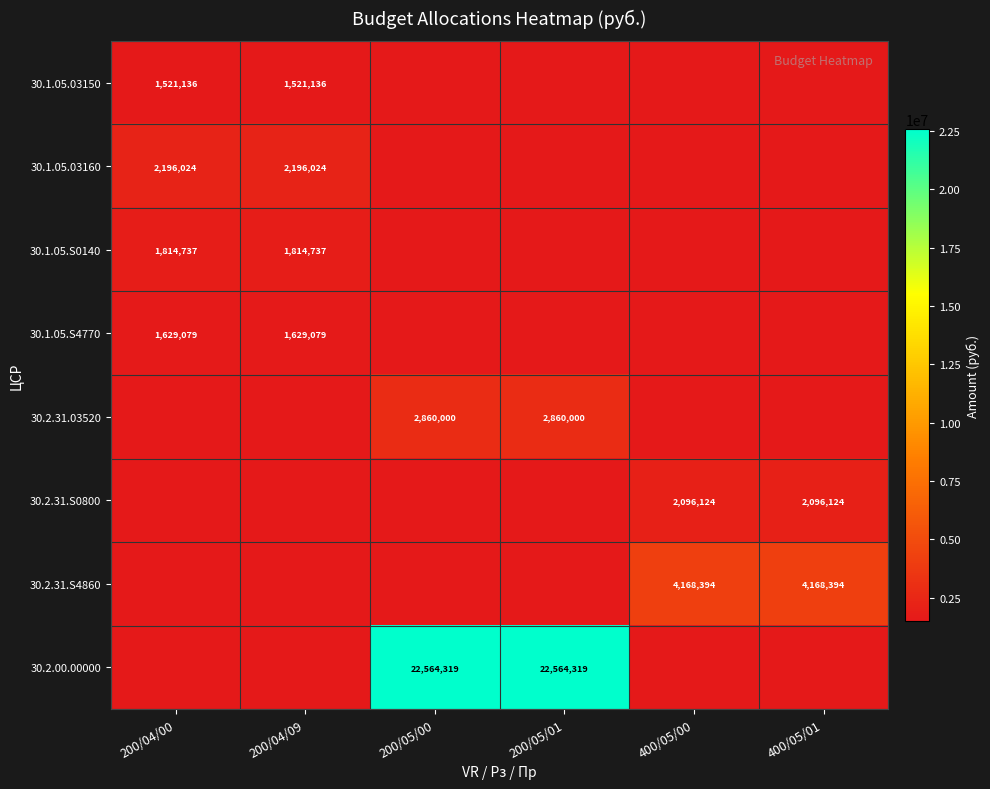

What is the difference between the highest and lowest values at 200/04/00?

2196024